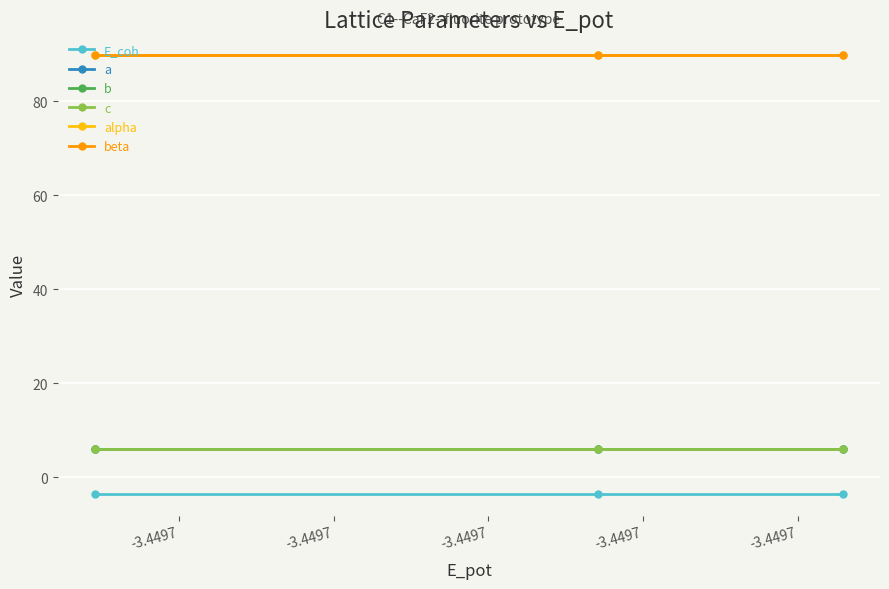

Is this an area chart (filled region under the line)?

No